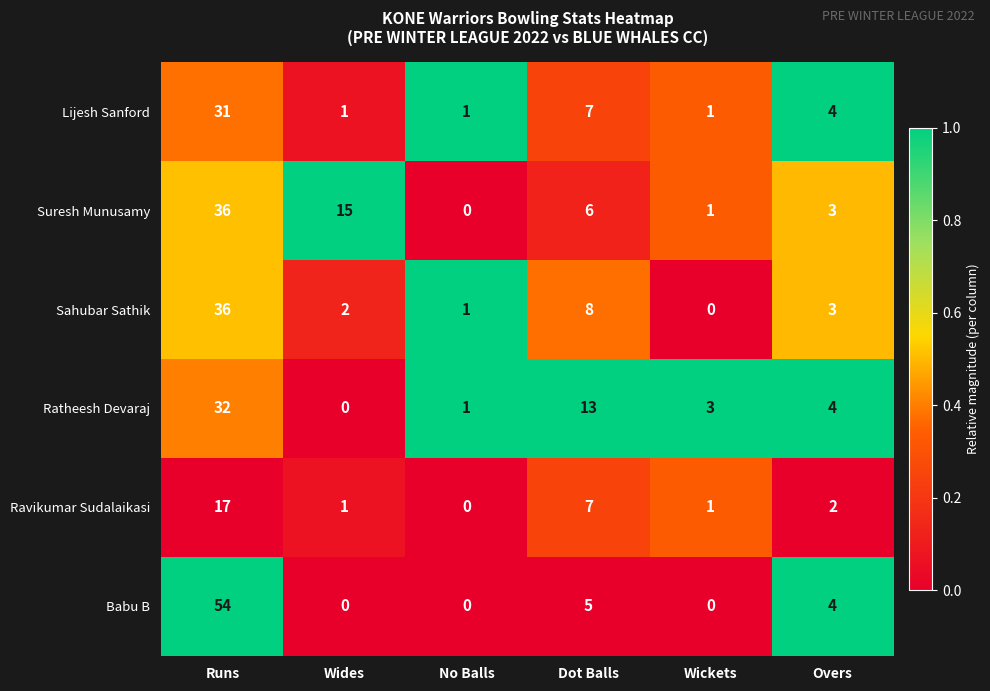

What is the difference between the highest and lowest values at No Balls?

1